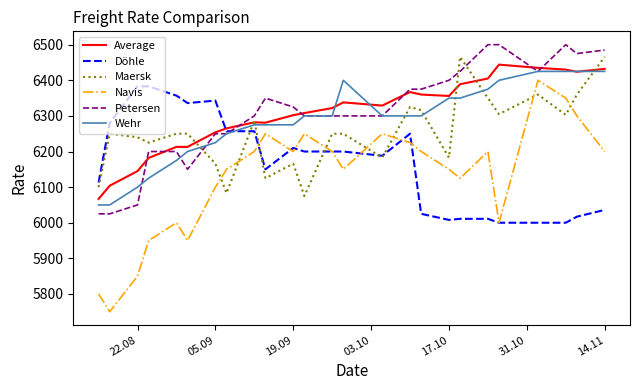

Which series has the largest range (max minus min)?

Navis